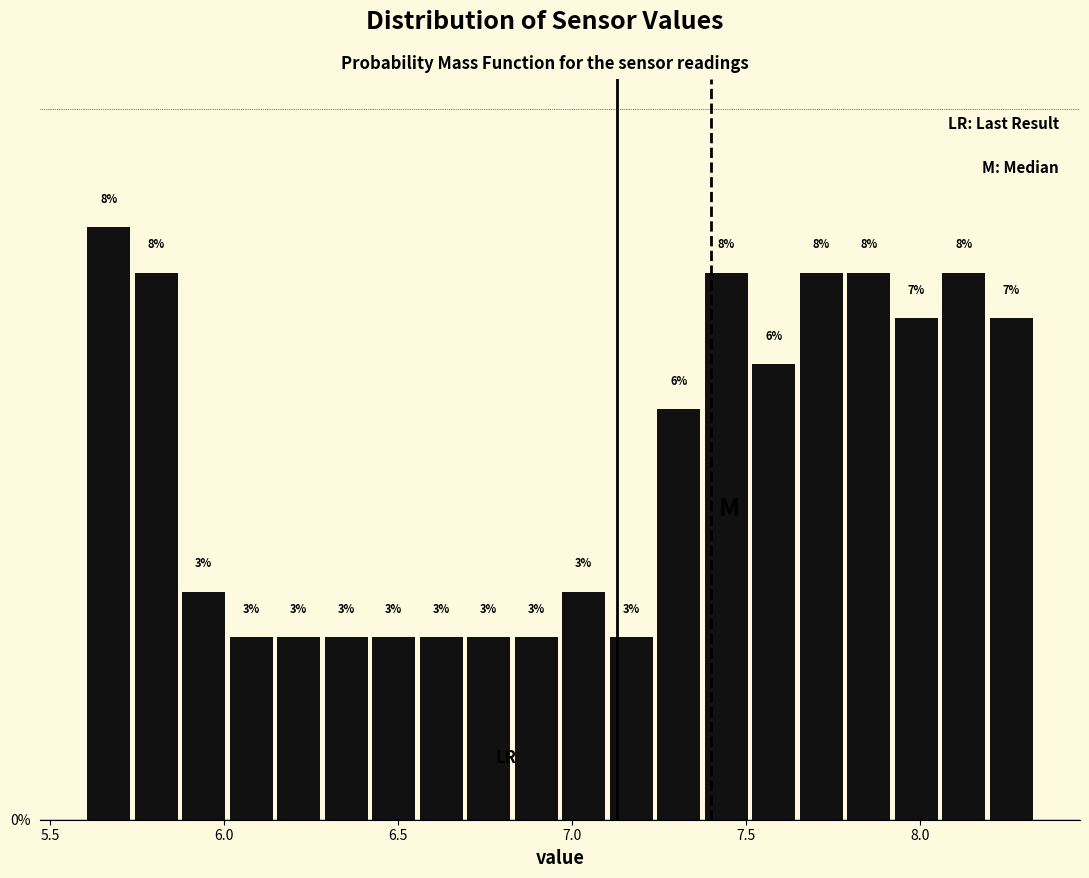

Read against the x-axis, roughly where is the centre of the tallest bar?

5.65